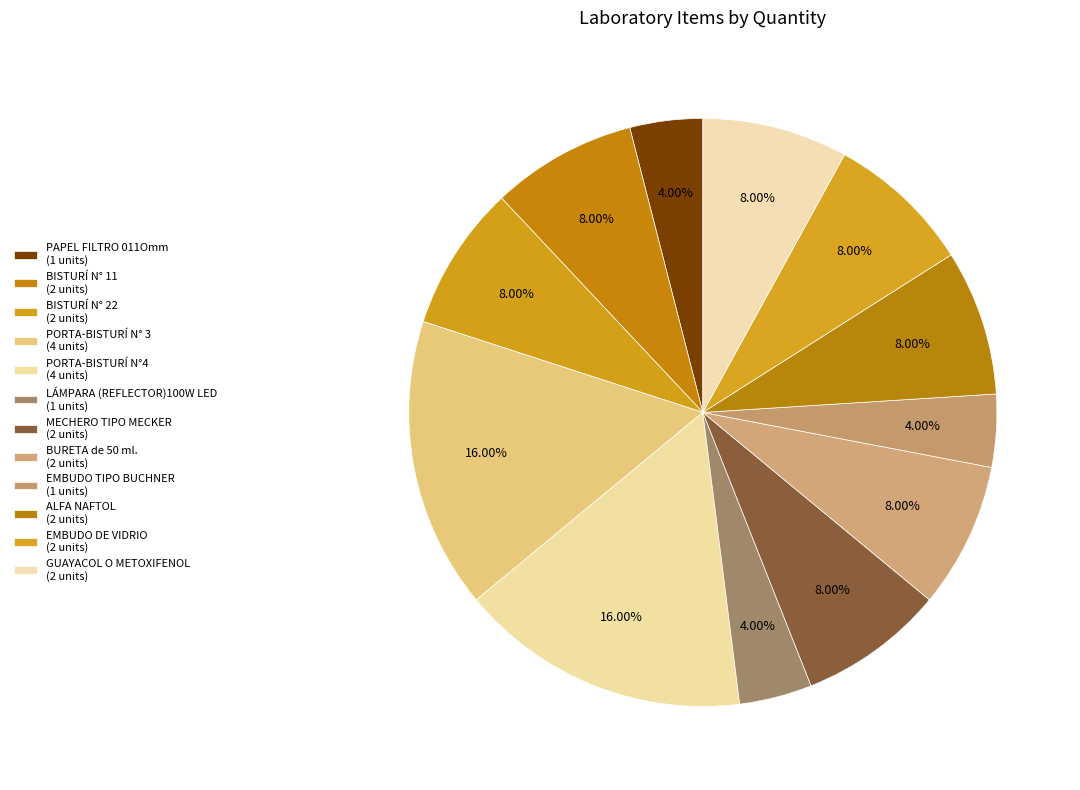

How many slices are in this pie chart?

12